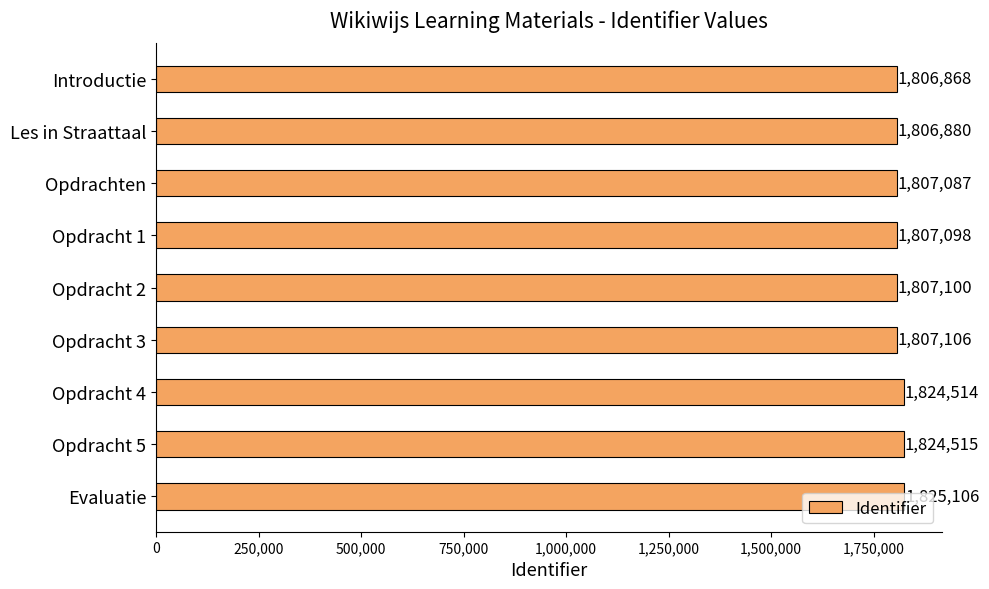

What is the label of the 2nd bar from the top?

Les in Straattaal